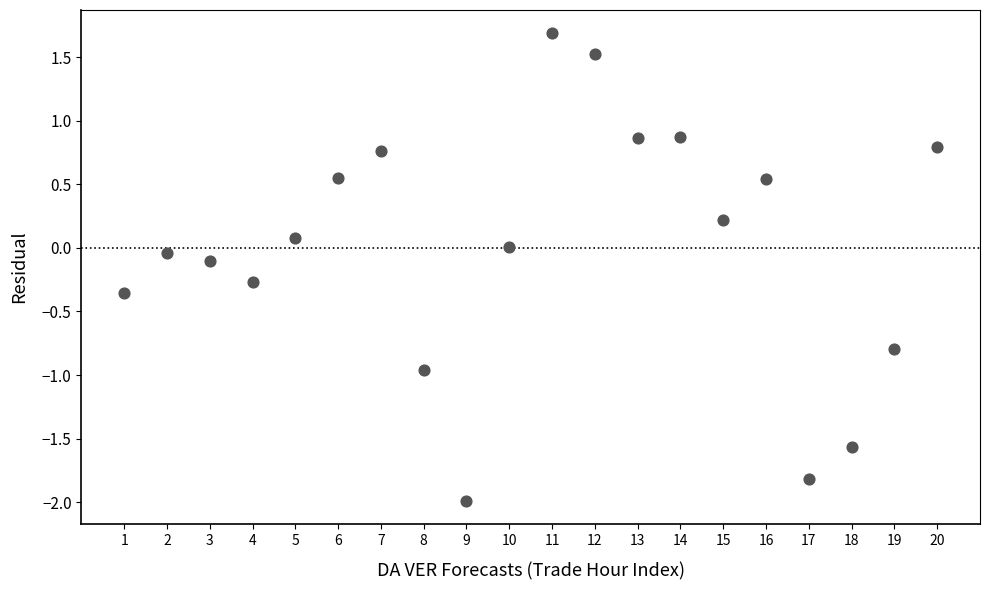

What is the range of X values (max minus min)?

19.0